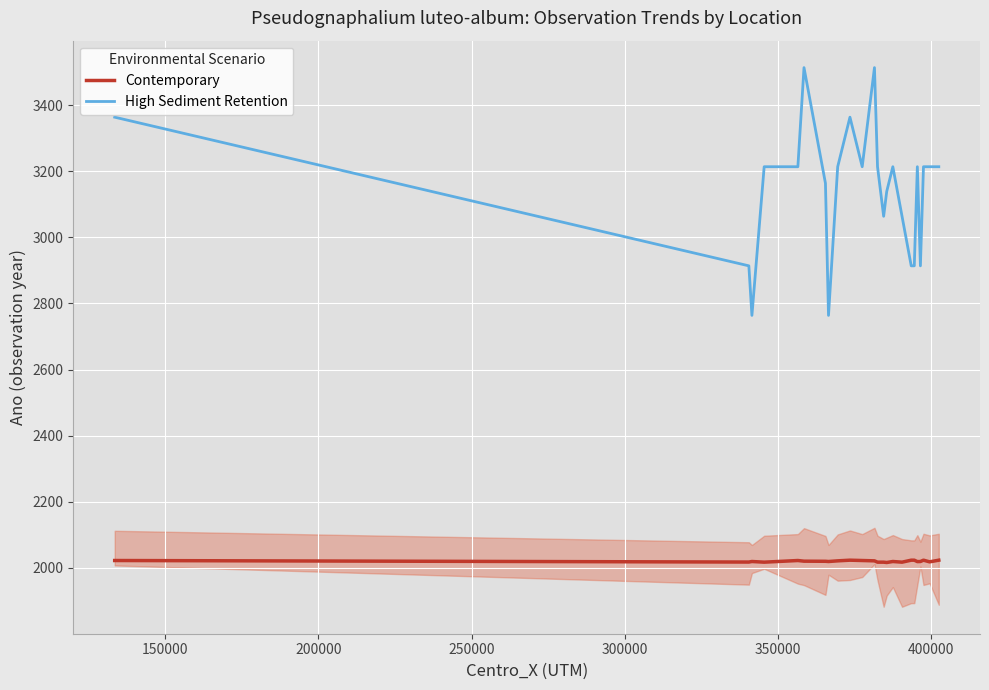

True or false: High Sediment Retention and Contemporary intersect in this chart.

False